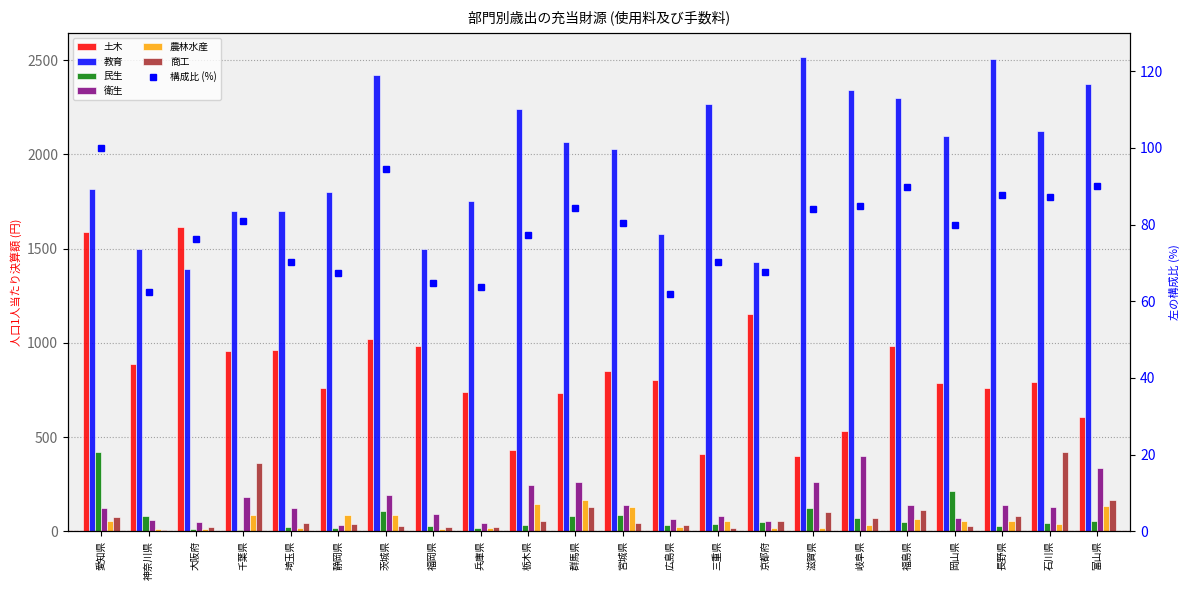

Which series has the largest total across all categories?

教育